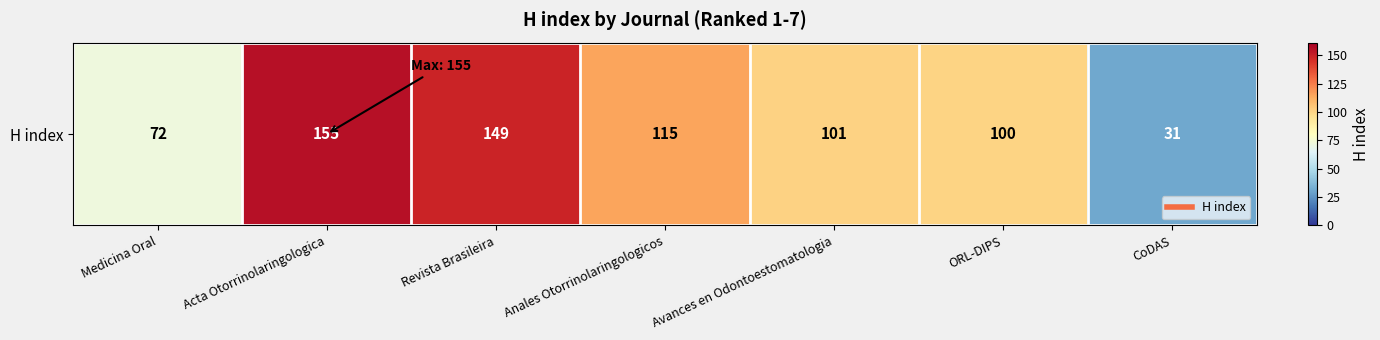

List the labels in order of value, largest first.

Acta Otorrinolaringologica, Revista Brasileira, Anales Otorrinolaringologicos, Avances en Odontoestomatologia, ORL-DIPS, Medicina Oral, CoDAS